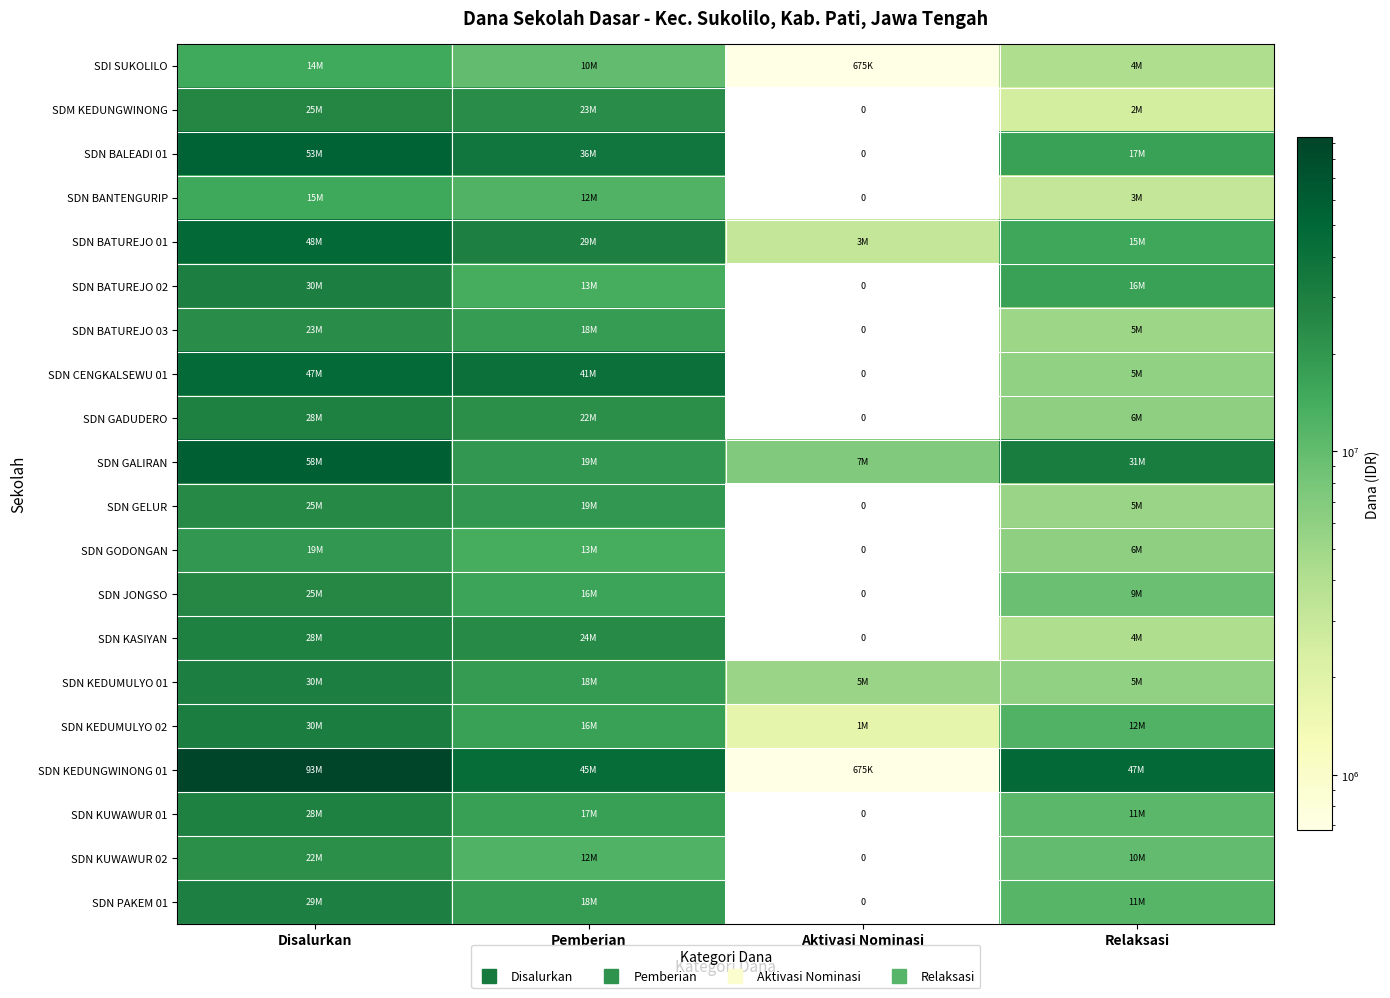

Is the value of SDN KUWAWUR 02 at Relaksasi greater than the value of SDN GALIRAN at Pemberian?

No